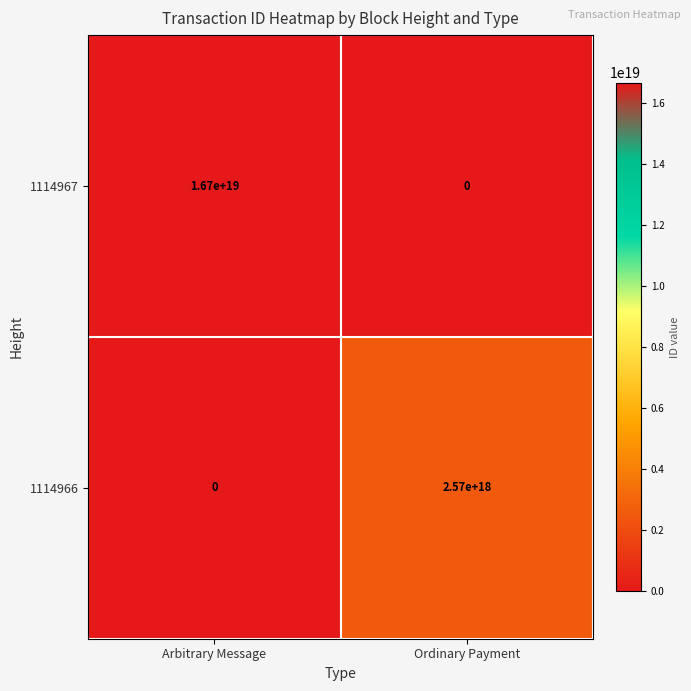

How many values in the 1114967 series are below 16700000000000000000?

1